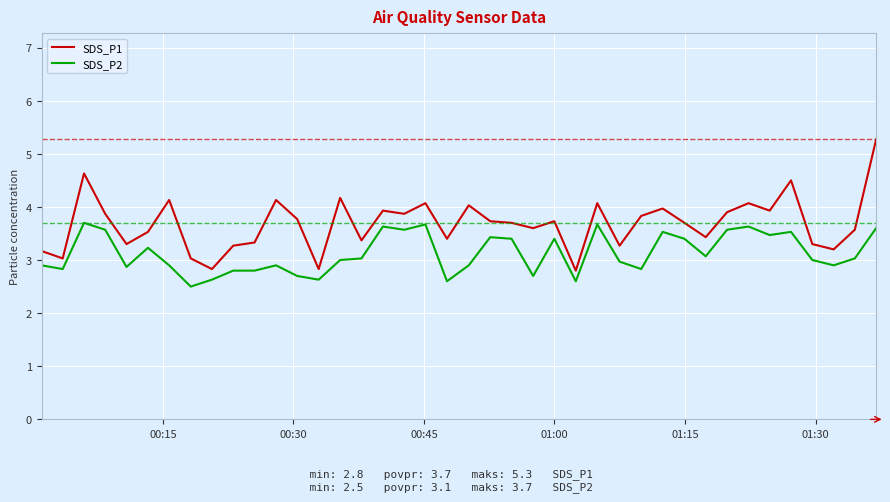

What is the average value of the SDS_P1 series?

3.7